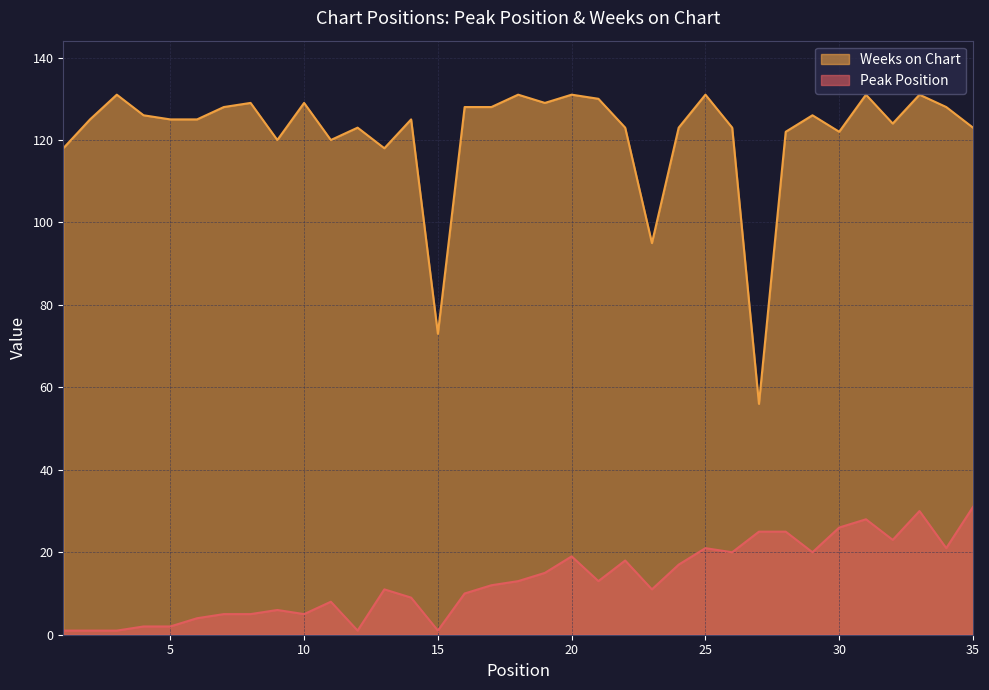

Which series has the widest spread of values?

Weeks on Chart